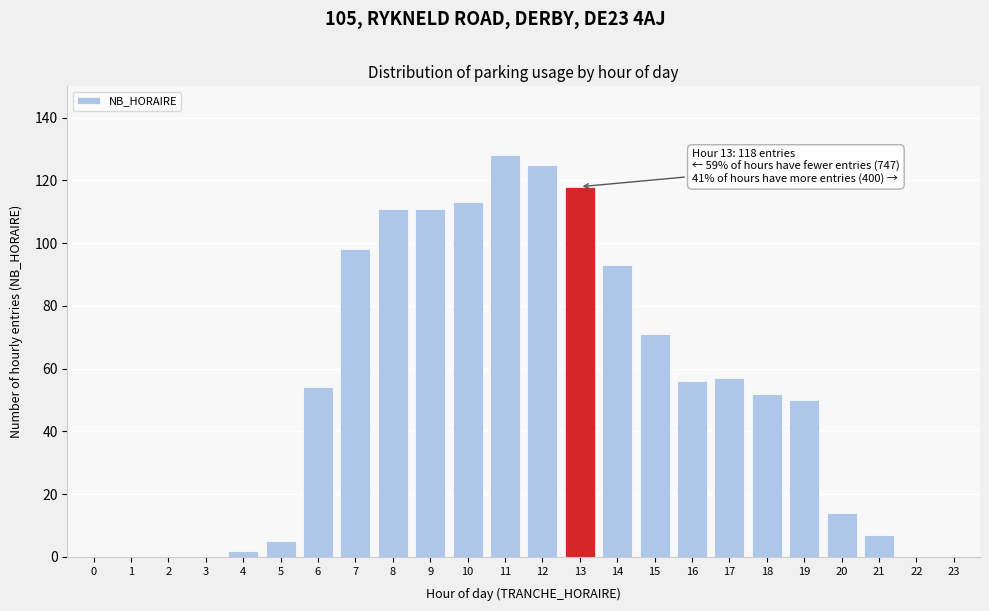

Reading left to right, extract all data points from this chart.

0=0	1=0	2=0	3=0	4=2	5=5	6=54	7=98	8=111	9=111	10=113	11=128	12=125	13=118	14=93	15=71	16=56	17=57	18=52	19=50	20=14	21=7	22=0	23=0